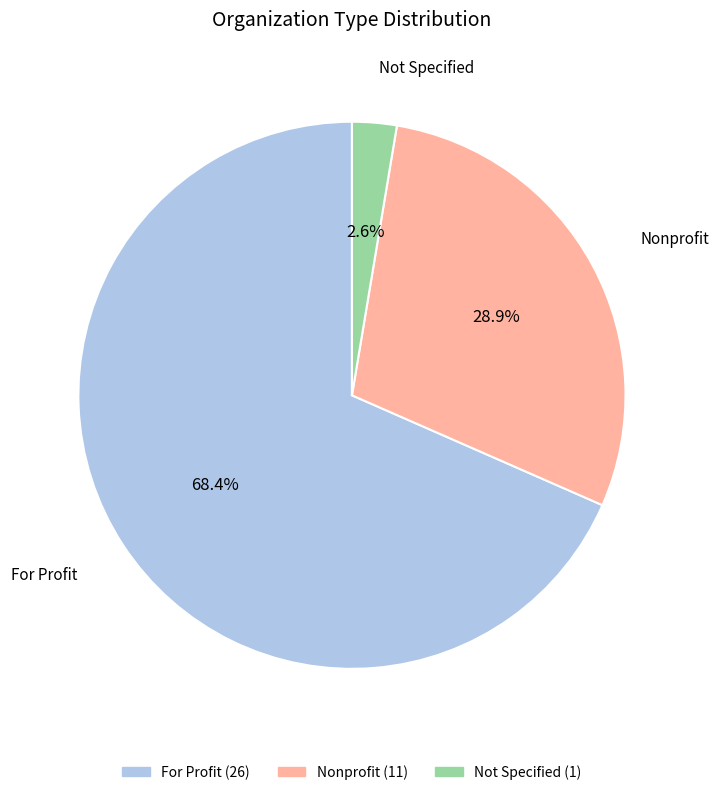

Does any single category account for the majority?

Yes